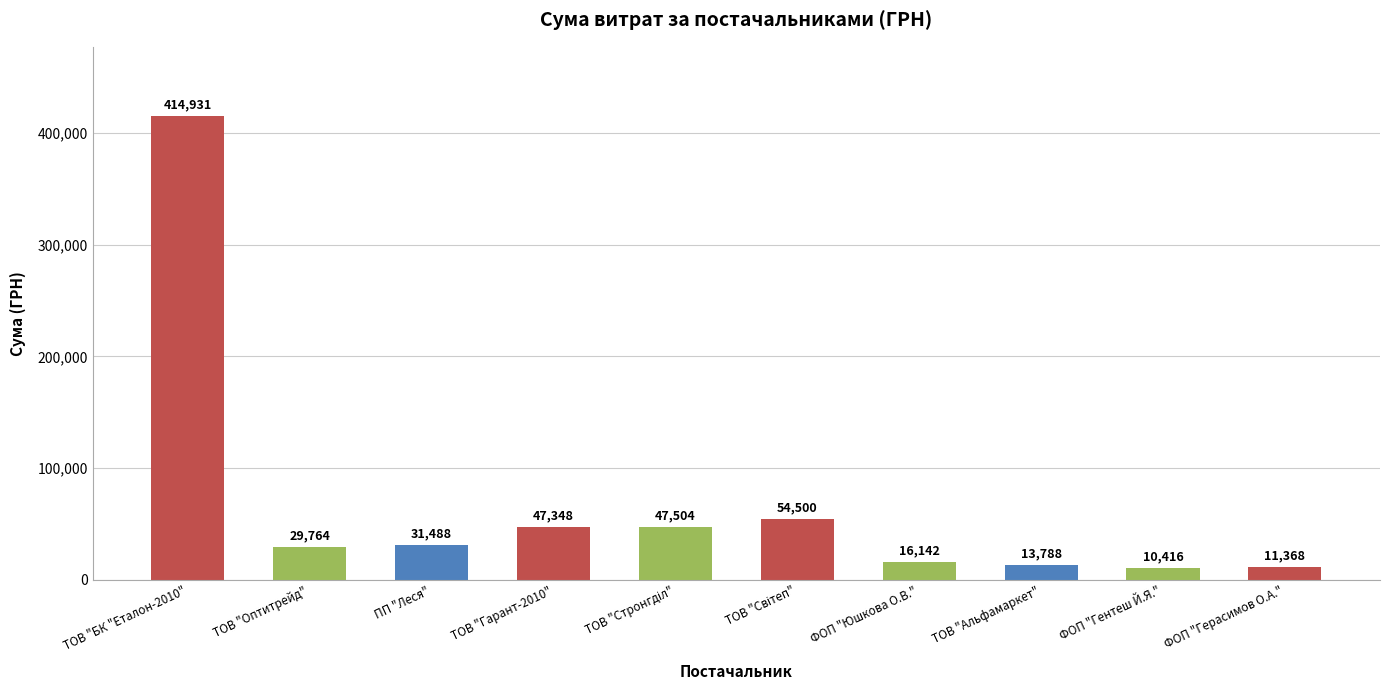

What is the difference between the values at ТОВ "Альфамаркет" and ФОП "Герасимов О.А."?

2420.0